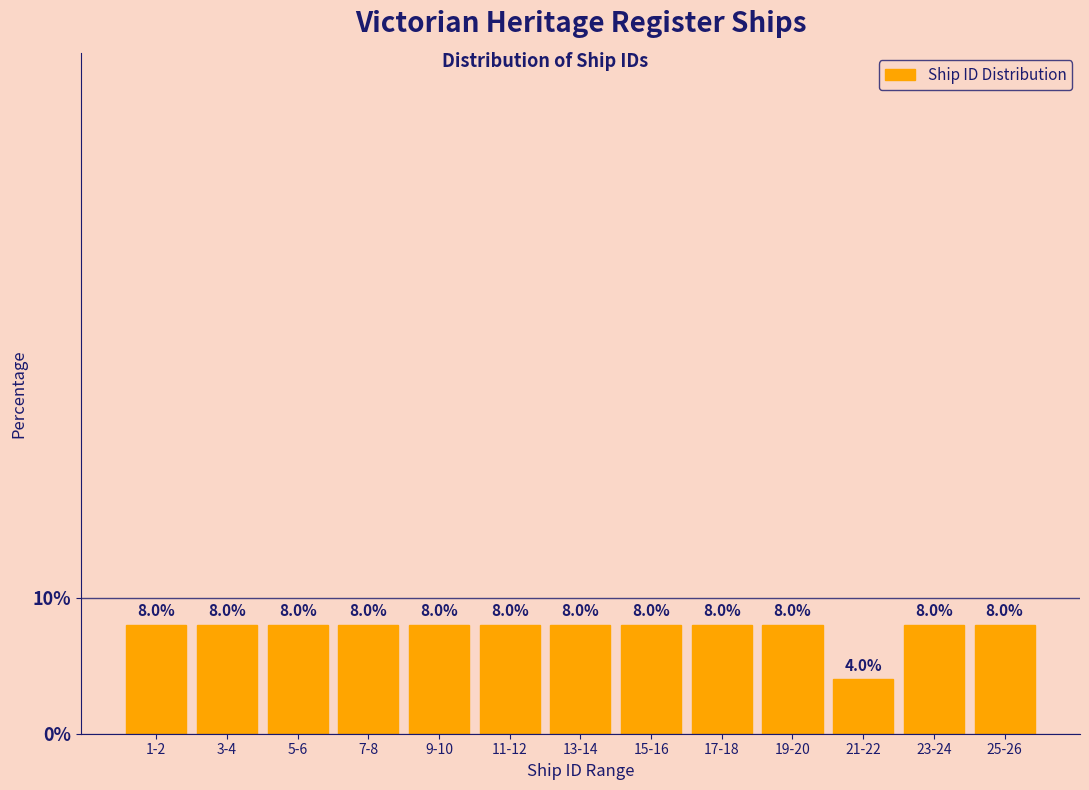

Reading right to left, what are all the values shown in this chart?

8	8	4	8	8	8	8	8	8	8	8	8	8